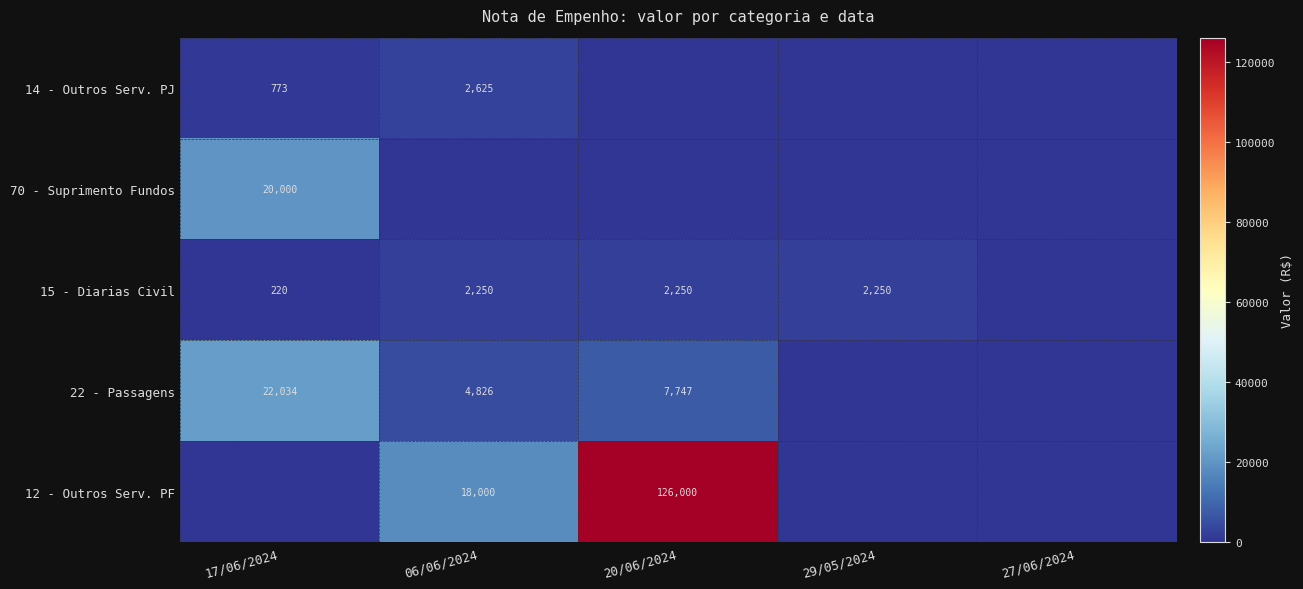

True or false: 14 - Outros Serv. PJ has a value of 3812 at 06/06/2024.

False